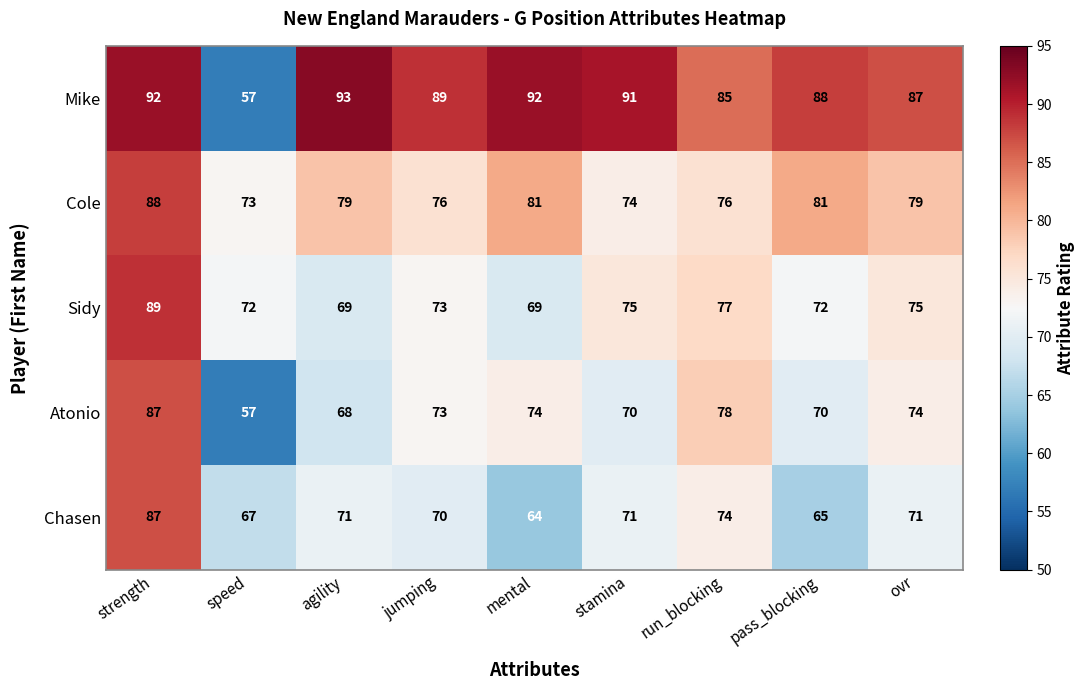

Rank the series at stamina from highest to lowest value.

Mike, Sidy, Cole, Chasen, Atonio